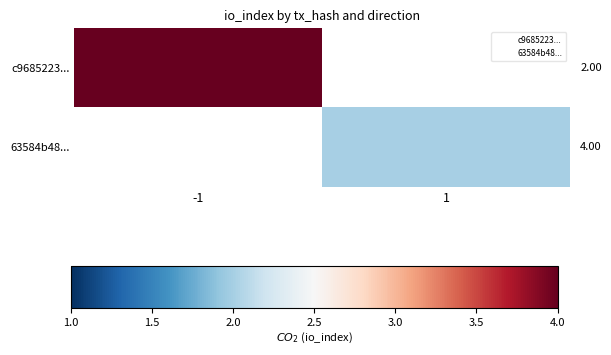

How many positive values does the c9685223... series have?

1